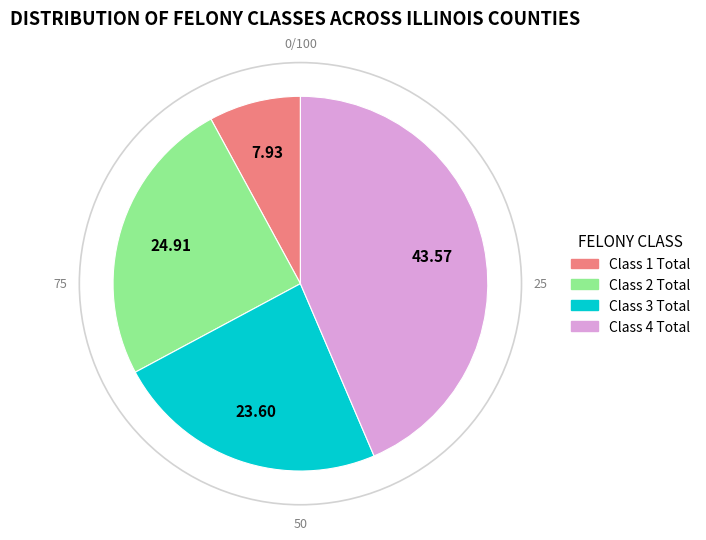

Is the sum of Class 4 Total and Class 3 Total greater than half?

Yes